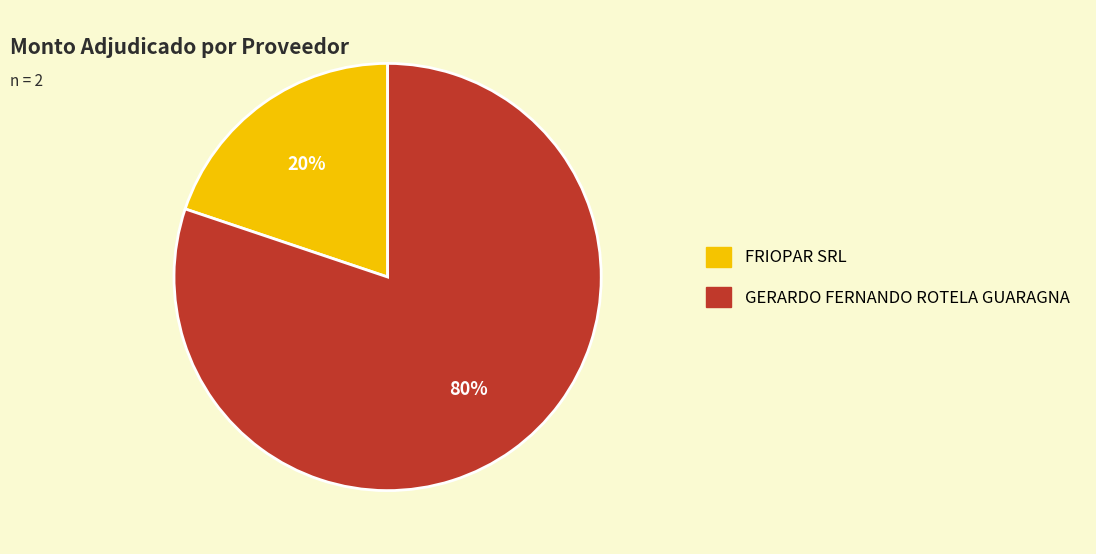

To the nearest percent, what portion does FRIOPAR SRL represent?

20%